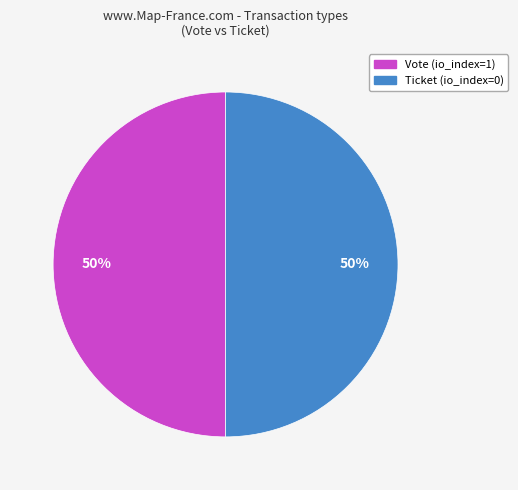

To the nearest percent, what portion does Vote represent?

50%